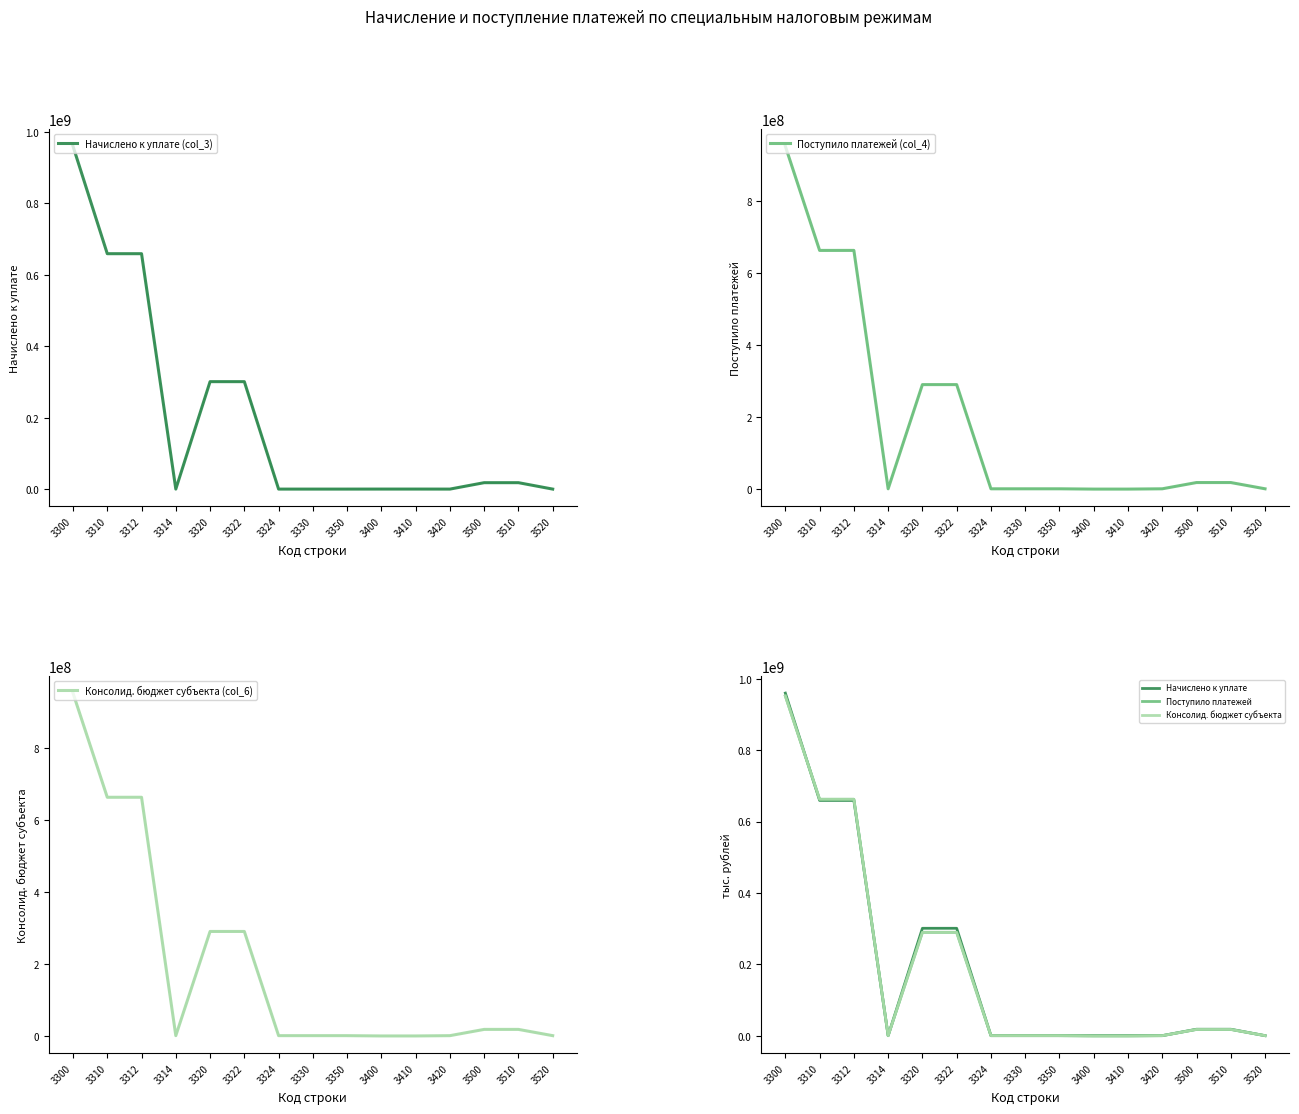

At which label does Начислено к уплате reach its minimum?

3350